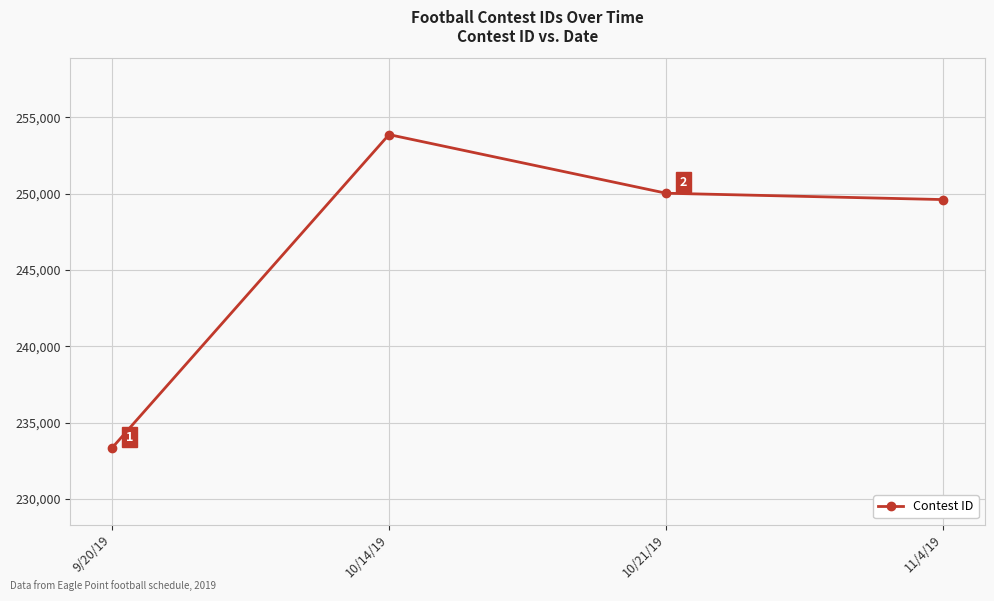

List the labels in order of value, smallest first.

9/20/19, 11/4/19, 10/21/19, 10/14/19